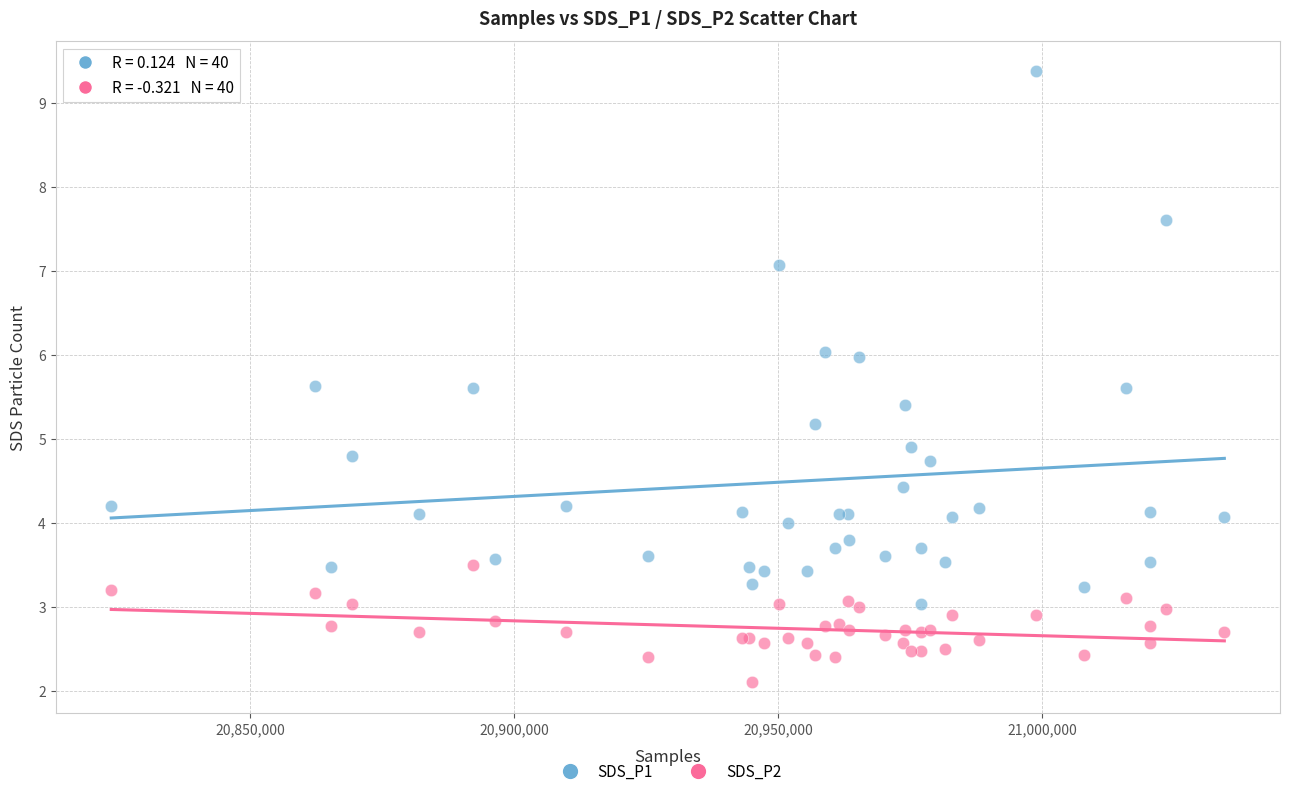

Which series has the widest spread of Y values?

SDS_P1